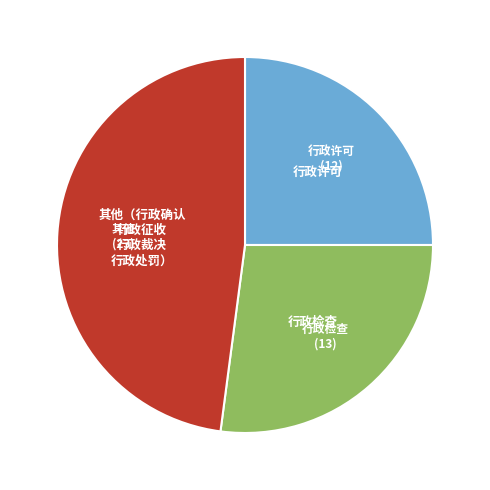

Does any single category account for the majority?

No